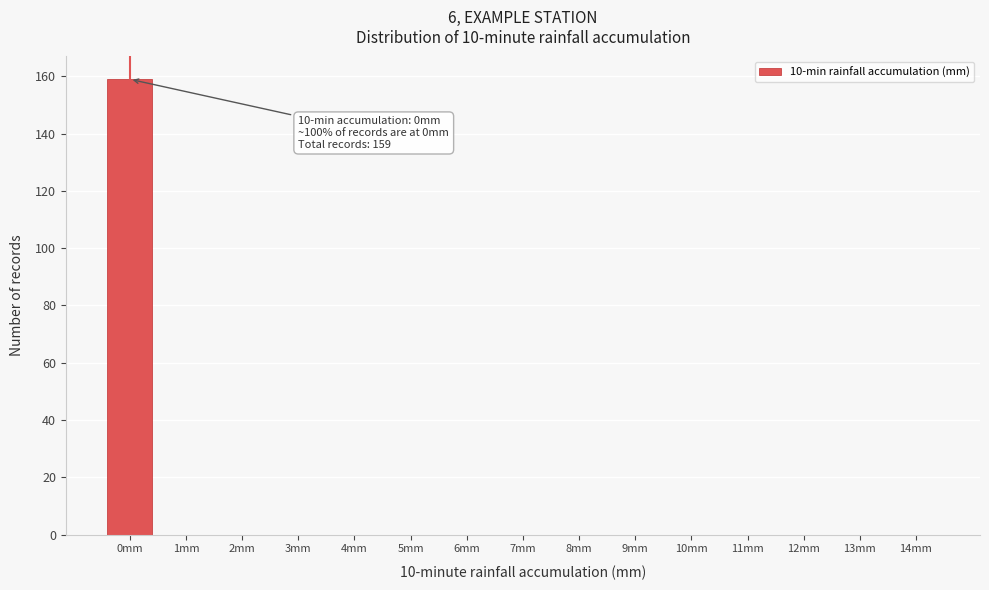

Which range on the x-axis has the tallest bar?

-0.5 to 0.5